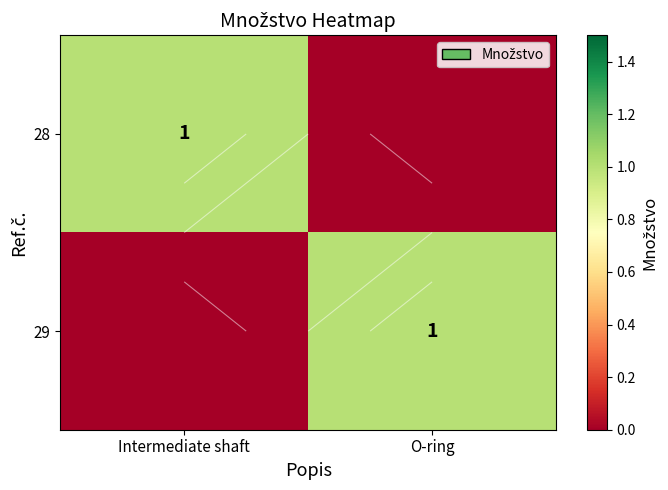

Which series has the largest total across all categories?

28